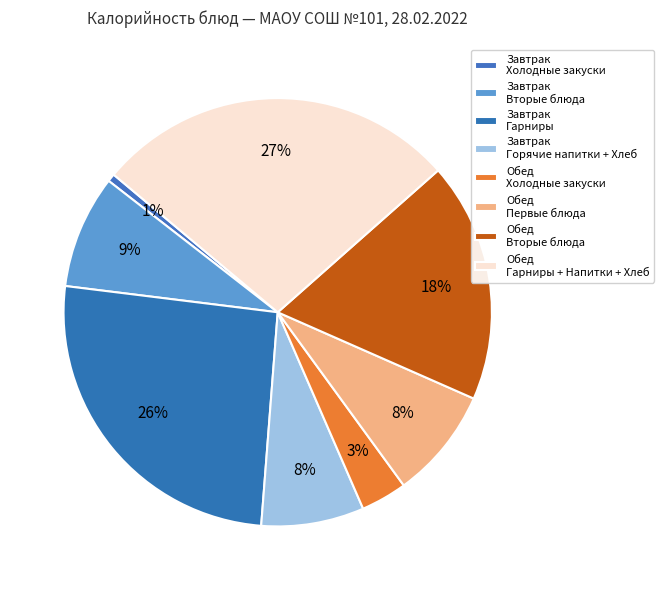

What is the largest slice in the pie chart?

Обед Гарниры + Напитки + Хлеб